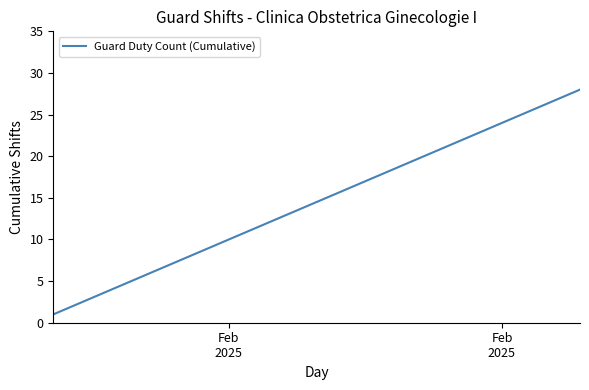

What is the greatest value displayed?

28